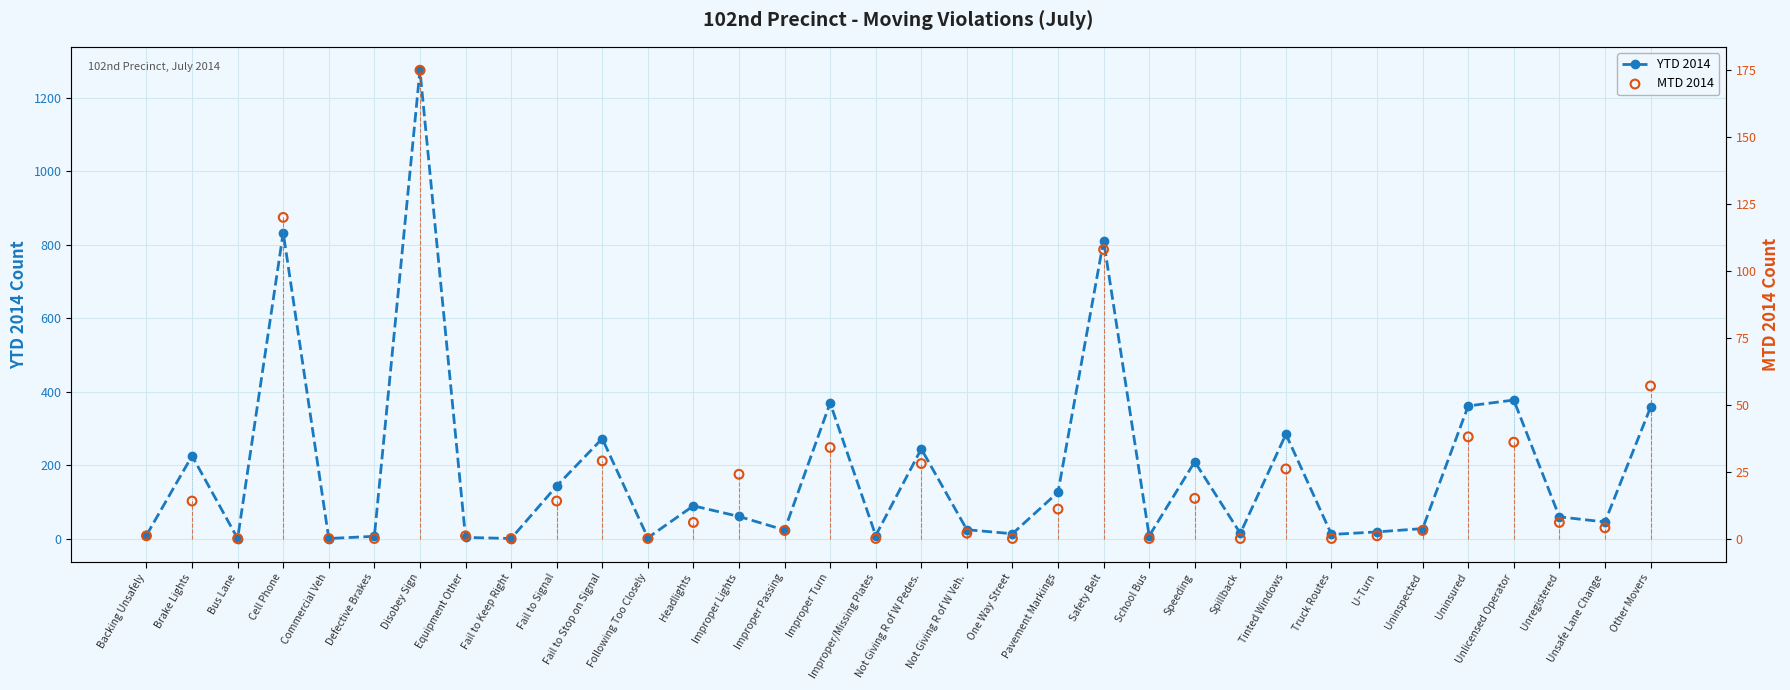

What is the total value across all series at Uninspected?

30